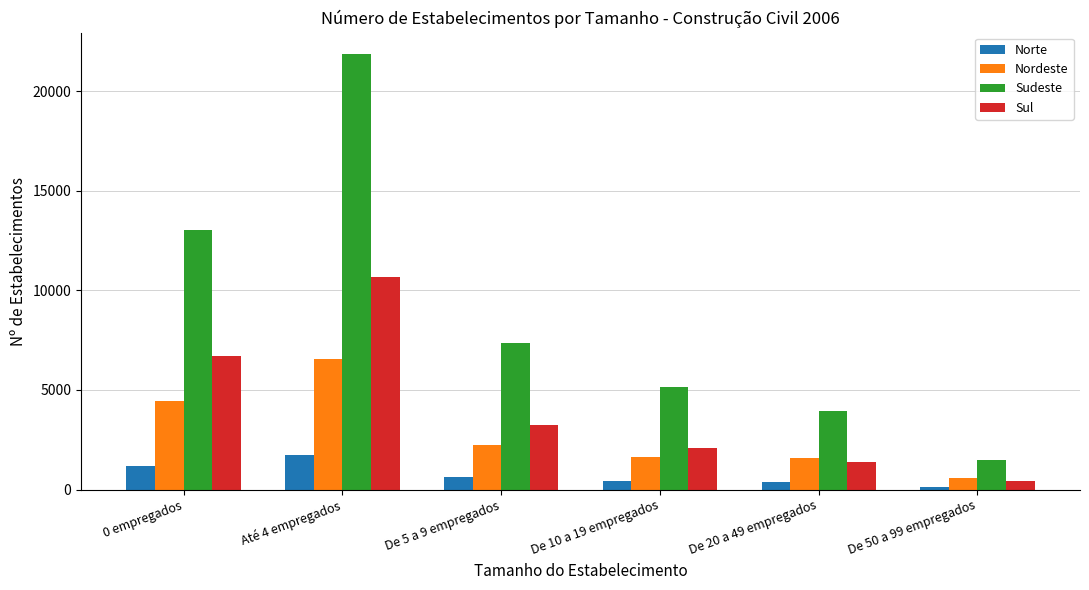

At which category is the sum across all series the highest?

Até 4 empregados